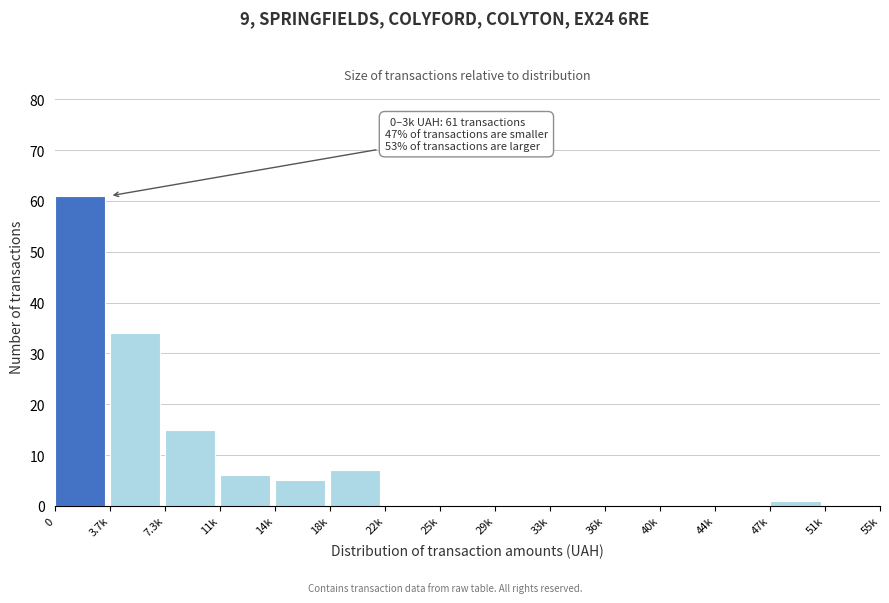

Reading left to right, what are all the values shown in this chart?

0=61	3.7k=34	7.3k=15	11k=6	14k=5	18k=7	22k=0	25k=0	29k=0	33k=0	36k=0	40k=0	44k=0	47k=1	51k=0